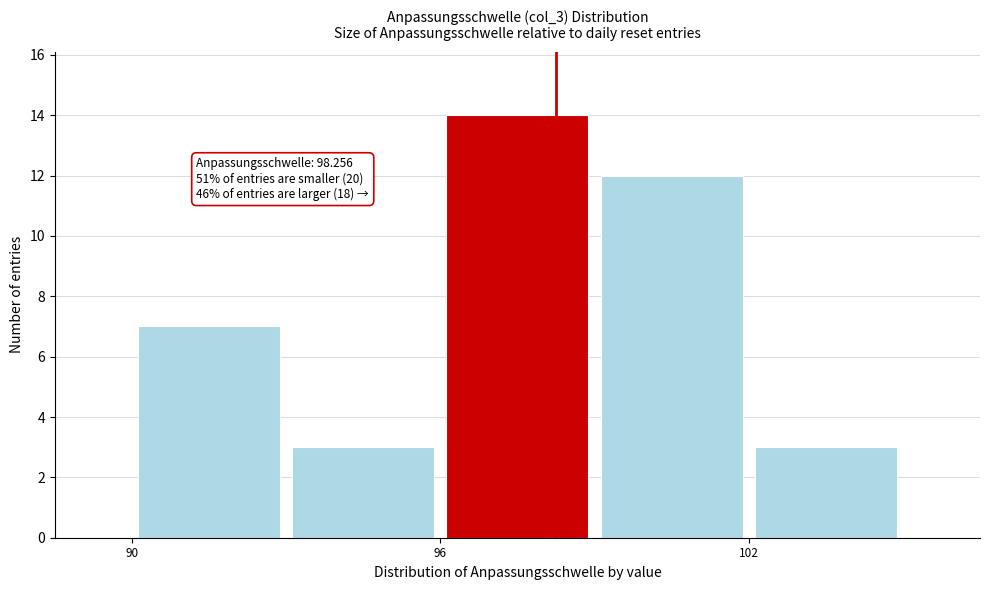

Around what value on the x-axis is the tallest bar? Give the approximate position of its centre, as read against the axis.

98